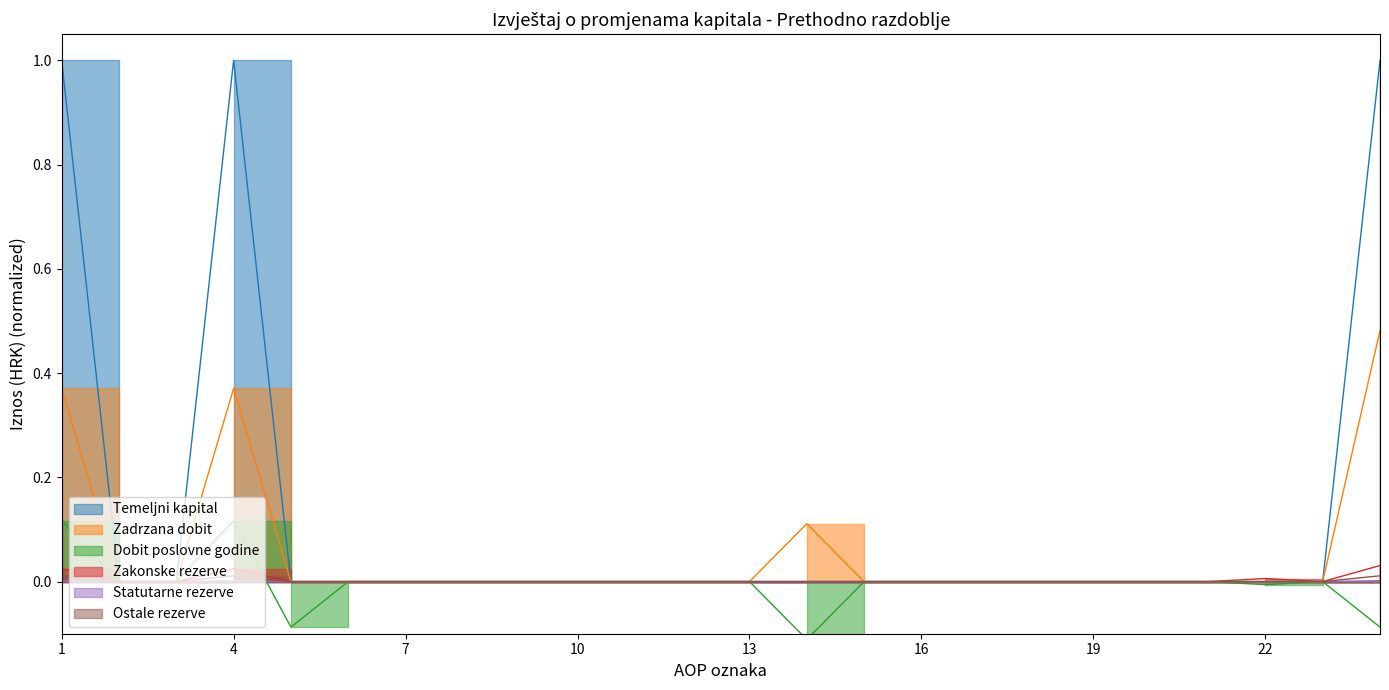

What is the greatest value displayed?

1.0